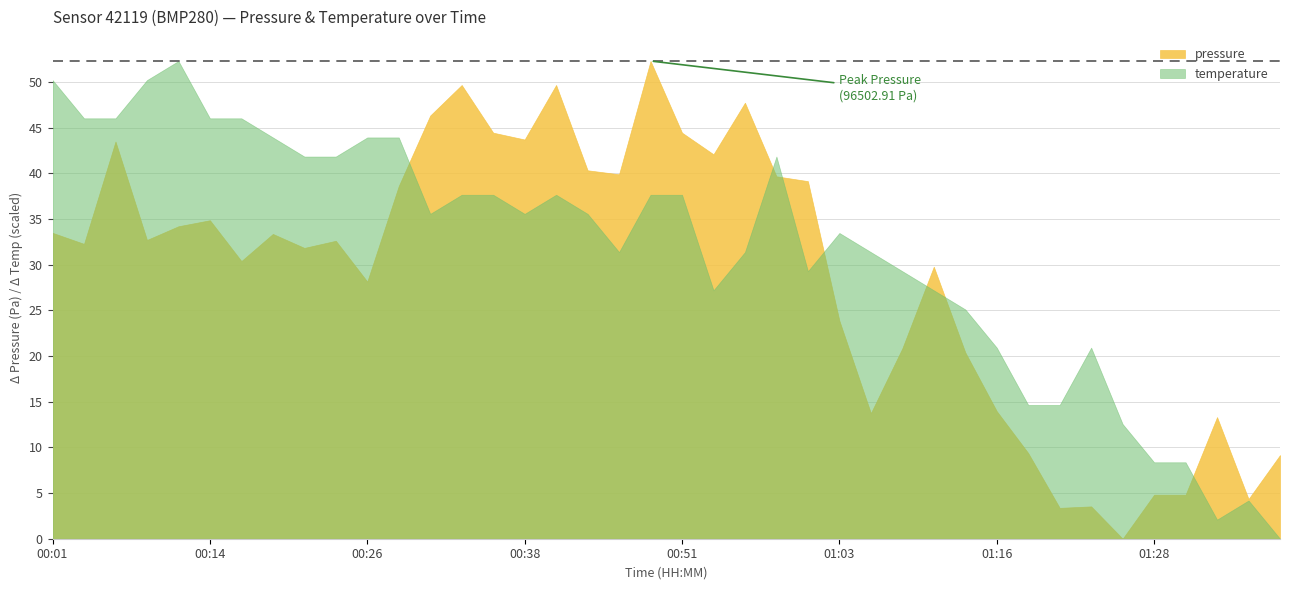

What is the highest value of the pressure series?

52.3